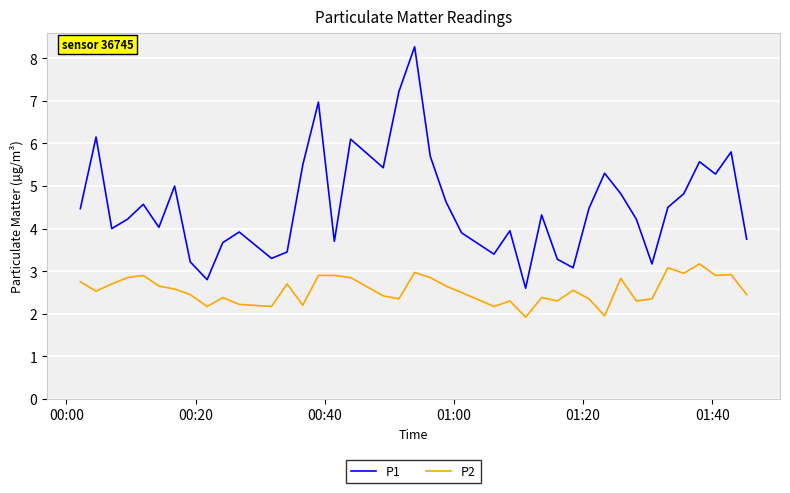

What is the maximum value shown in the chart?

8.3